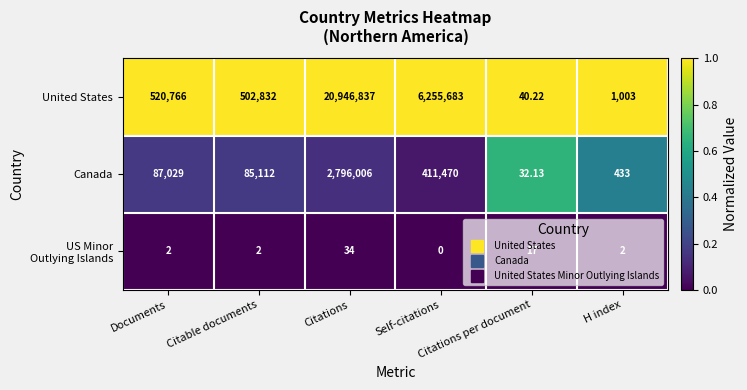

Which series has the widest spread of values?

United States